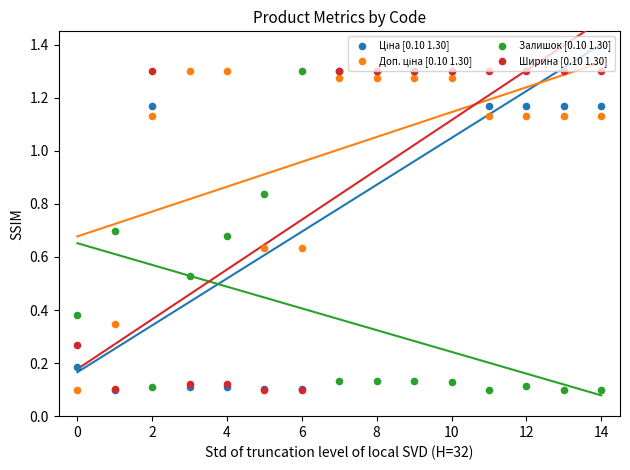

Which series has the largest total across all categories?

Доп. ціна [0.10 1.30]